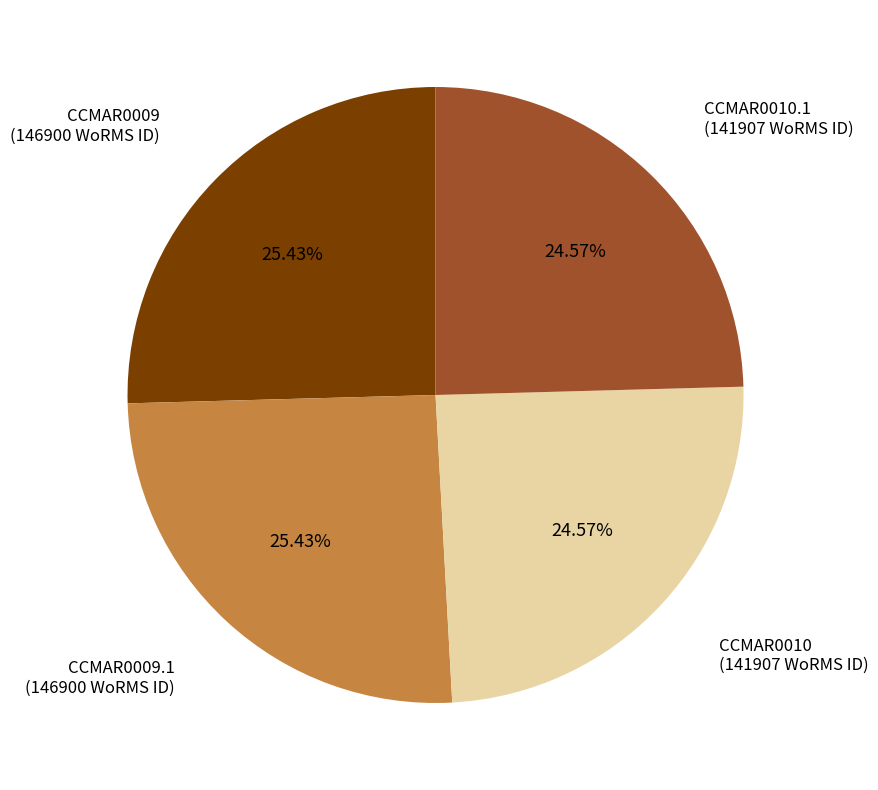

Does CCMAR0009.1 represent more than half of the total?

No